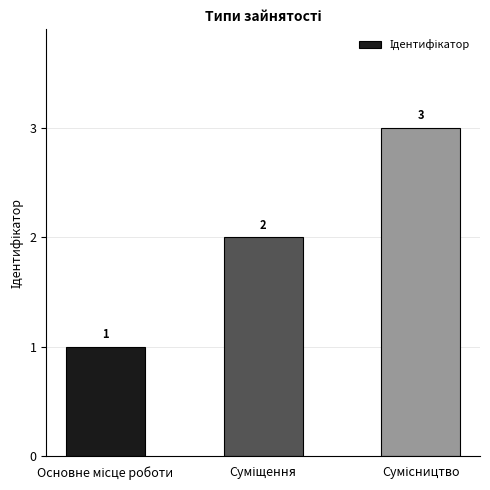

Count the number of data series in this chart.

1